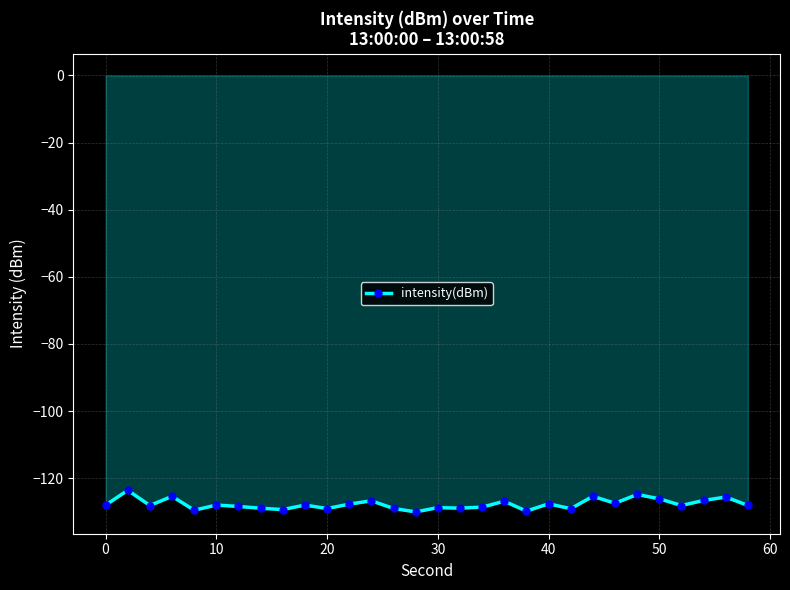

What is the value of the 28th point from the left?

-126.6